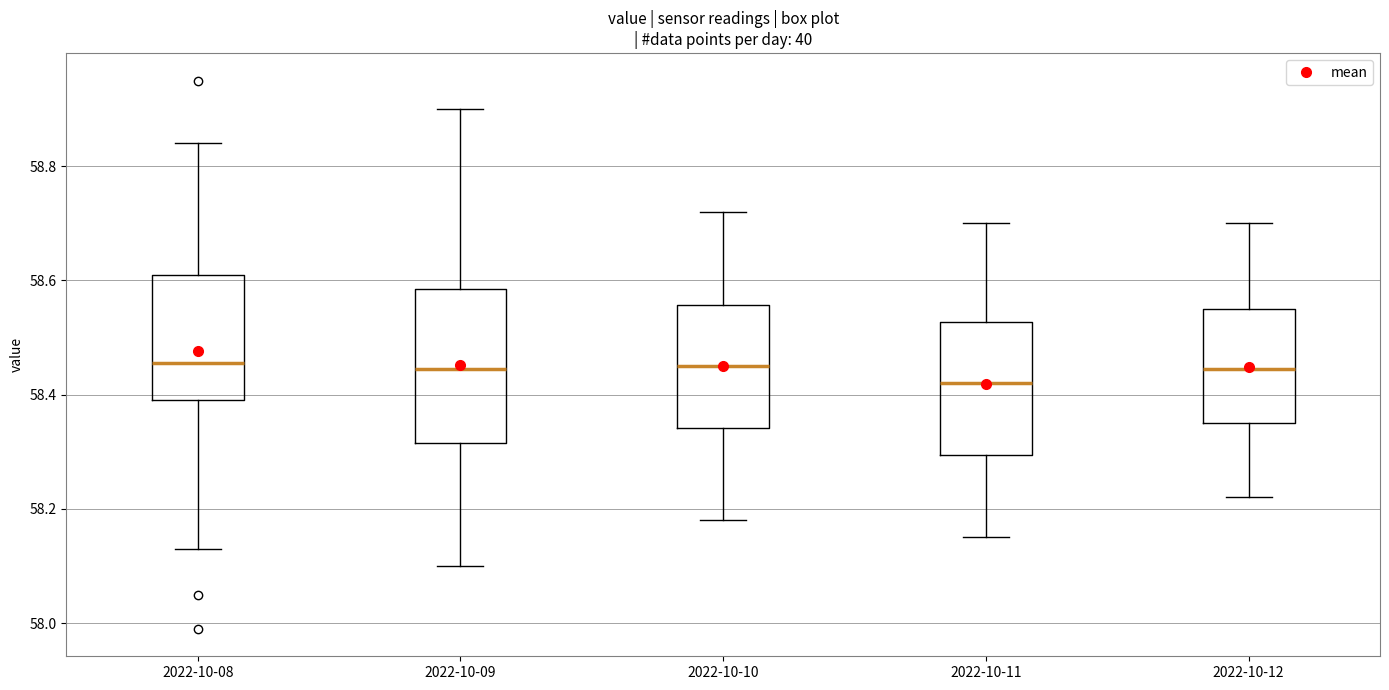

Where does the median line of the box for 2022-10-09 sit on the y-axis? The values are not printed on the chart, so give them approximately, as read against the axis.

58.44